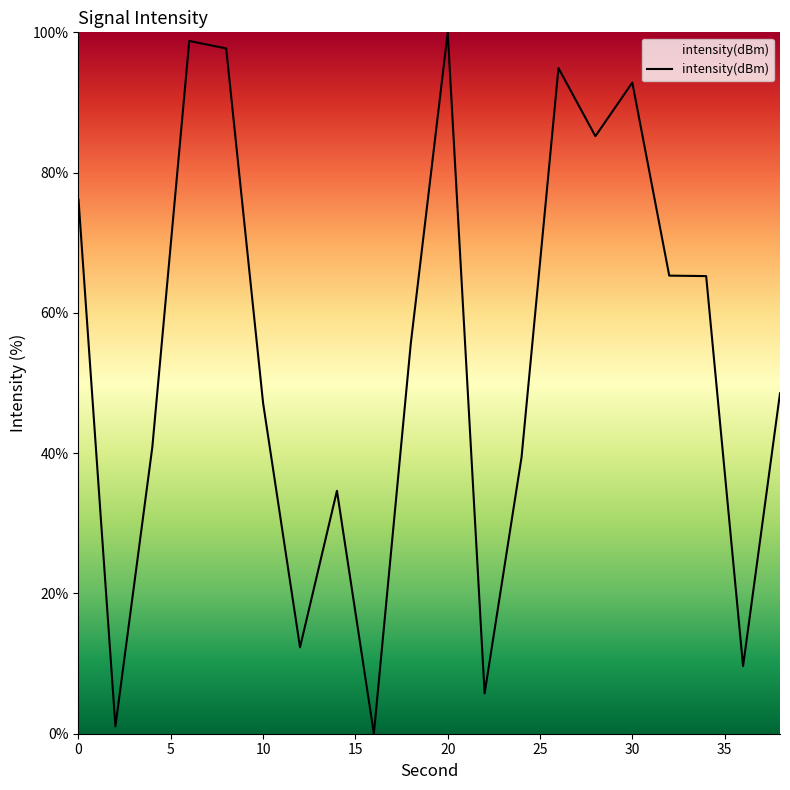

What is the greatest value displayed?

100.0